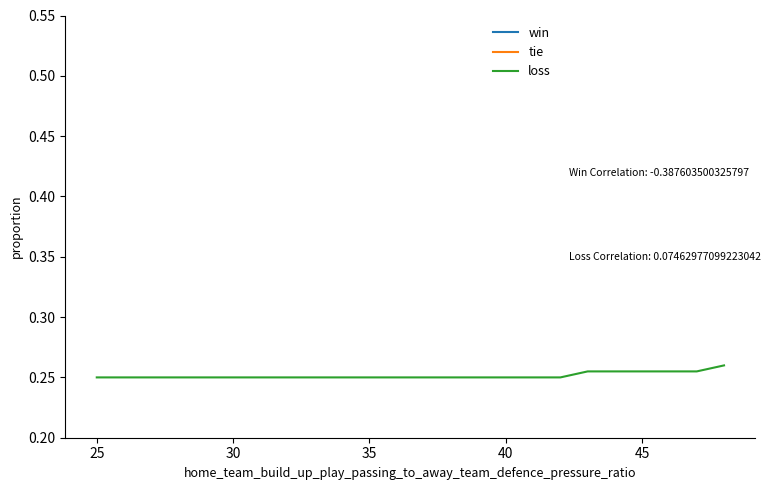

List the series in order of their peak value, highest first.

win, loss, tie